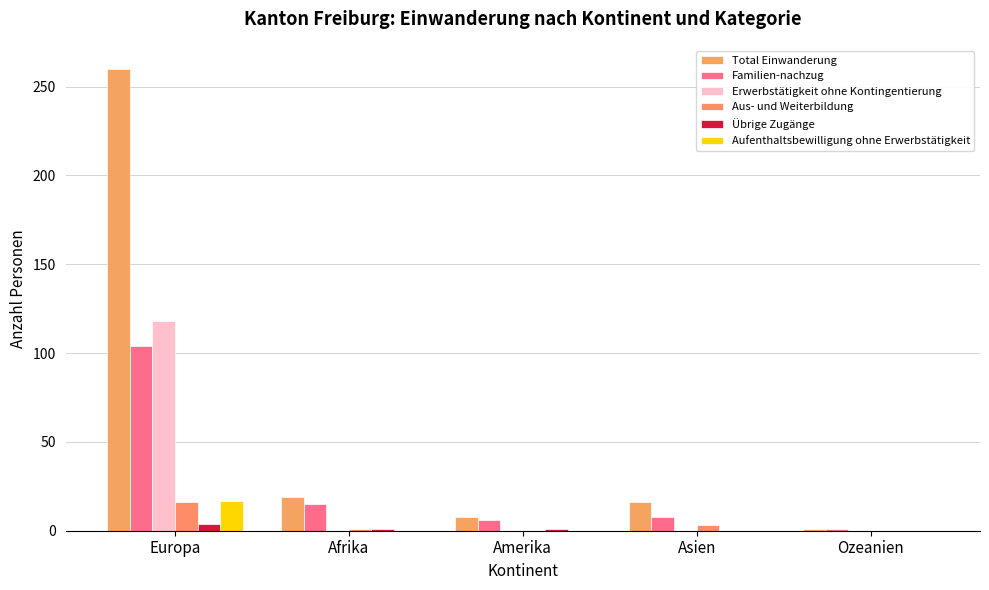

True or false: Übrige Zugänge has a value of -3 at Ozeanien.

False